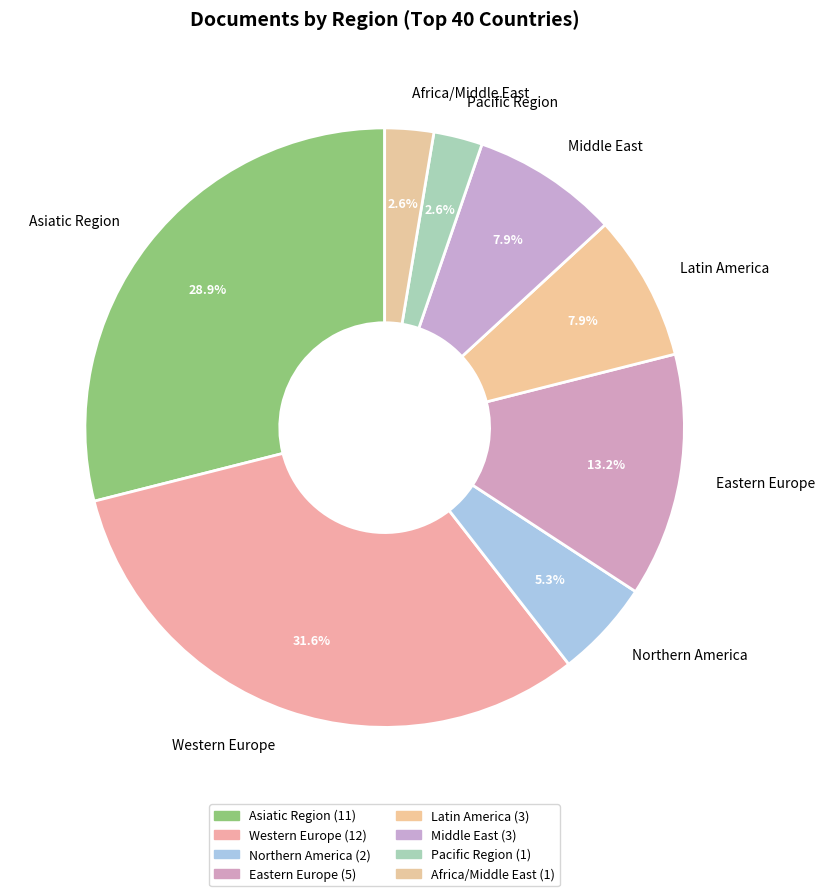

Is it true that Middle East is 8% of the pie?

True